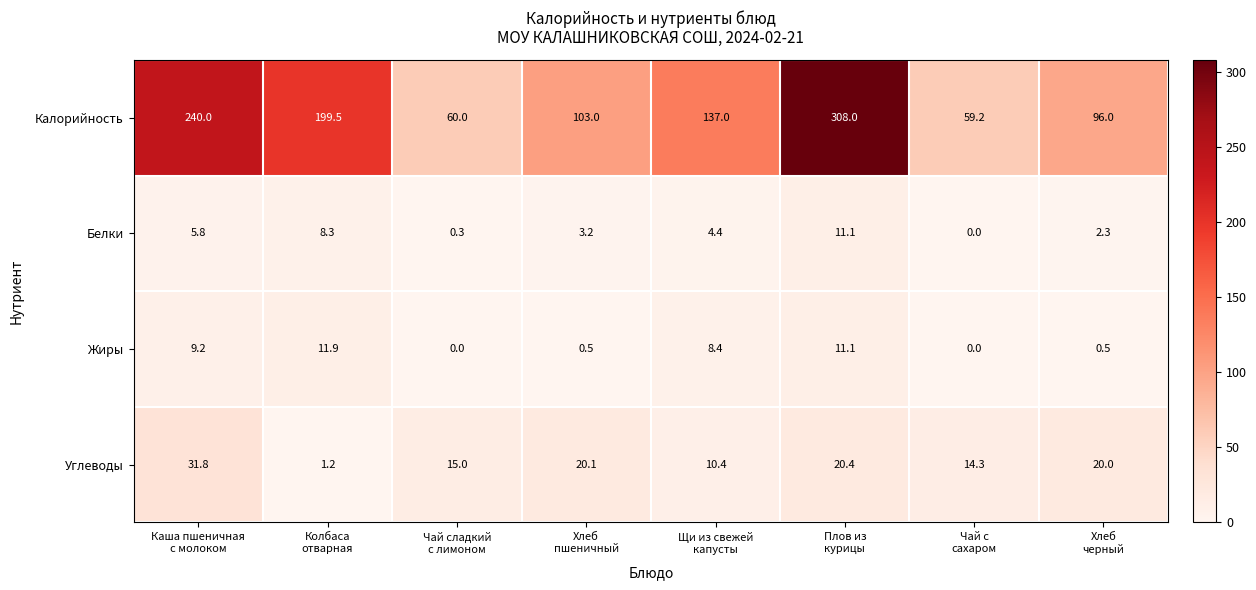

What is the difference between the second highest and minimum values in the Калорийность series?

180.8